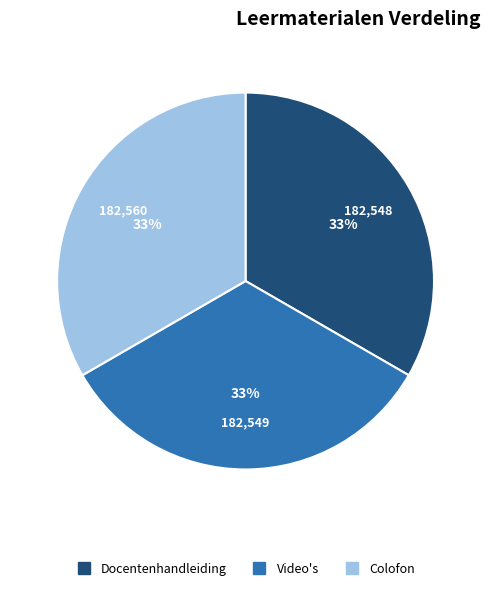

The Docentenhandleiding slice represents 43% of the pie. True or false?

False